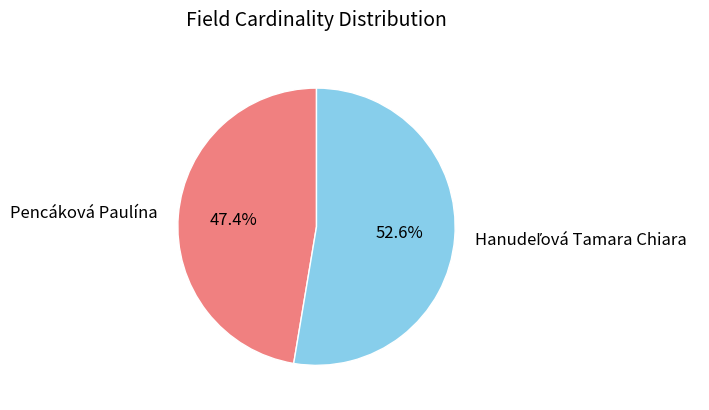

Count the number of slices in the pie.

2